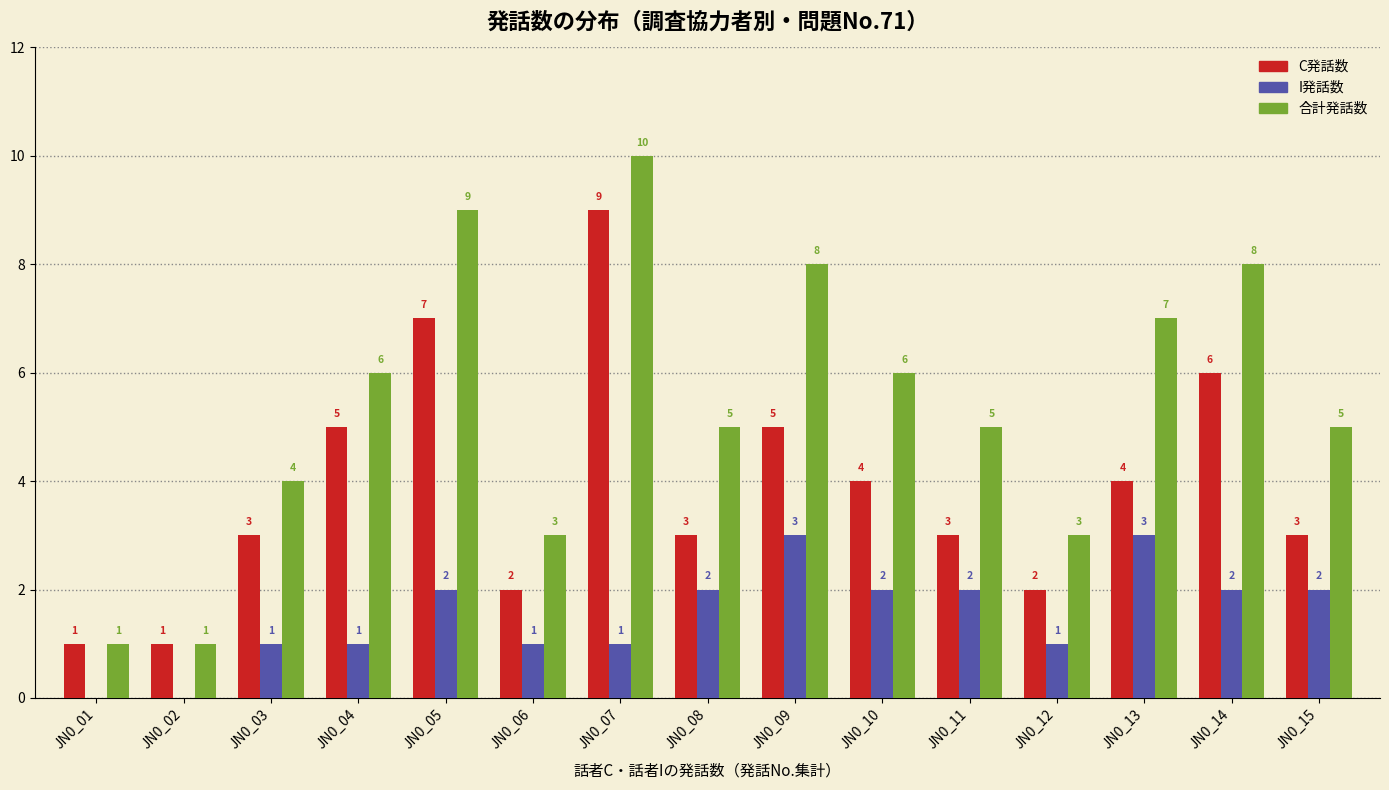

What is the highest value of the 合計発話数 series?

10